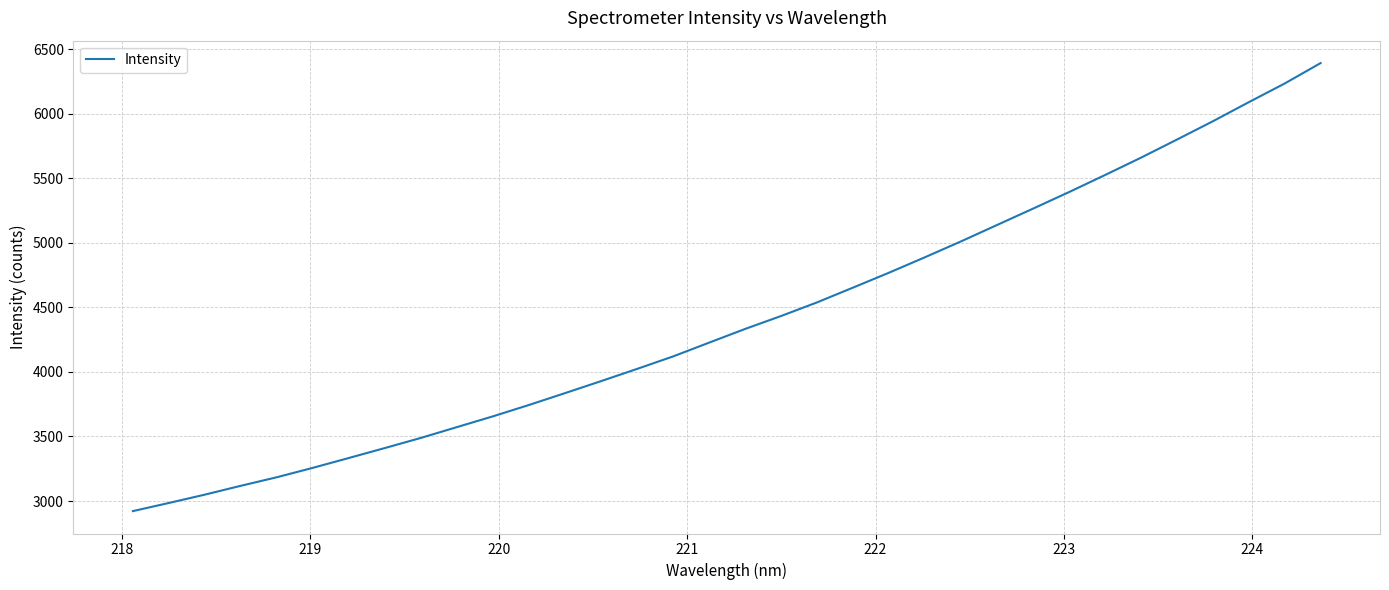

What is the smallest value displayed?

2921.9